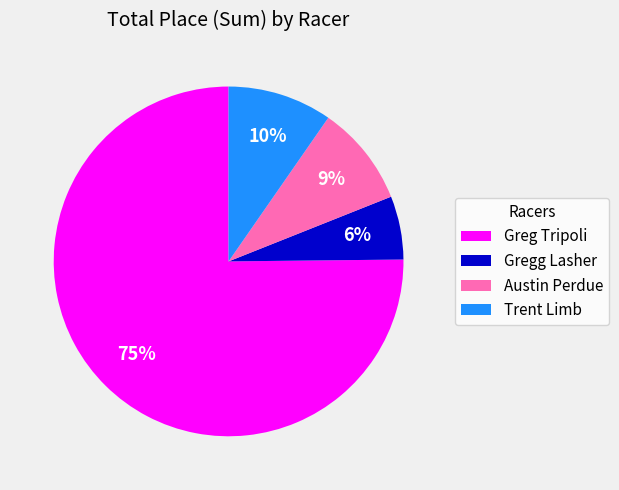

How many slices are in this pie chart?

4